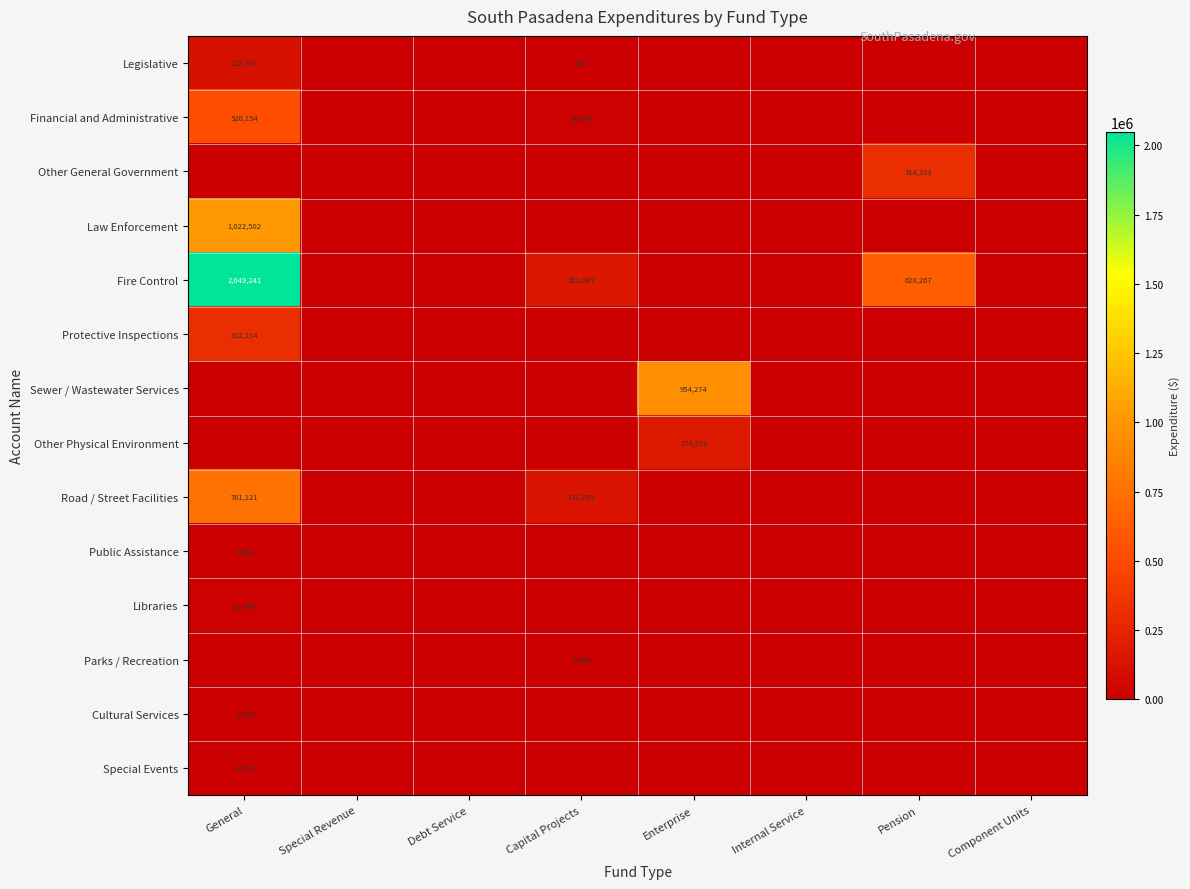

How many distinct data groups are displayed?

14